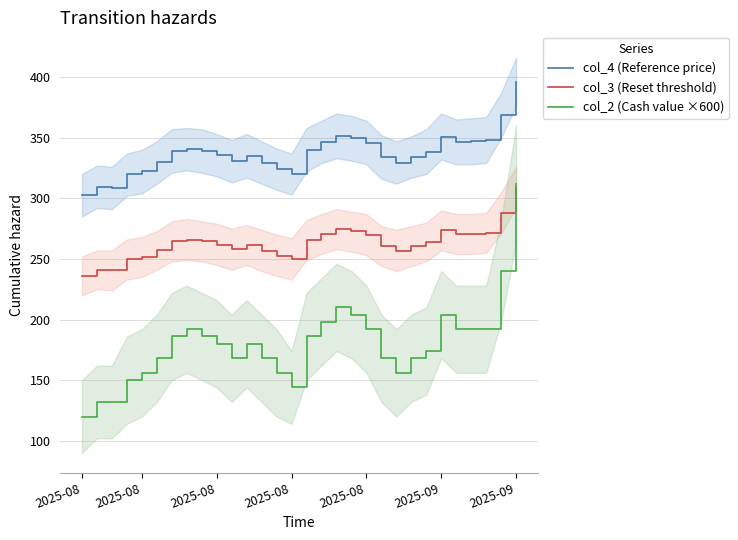

At which category is the sum across all series the highest?

2025-09